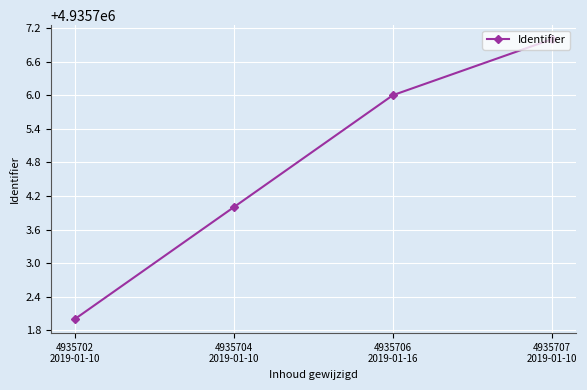

What is the label of the 3rd point from the left?

4935706
2019-01-16